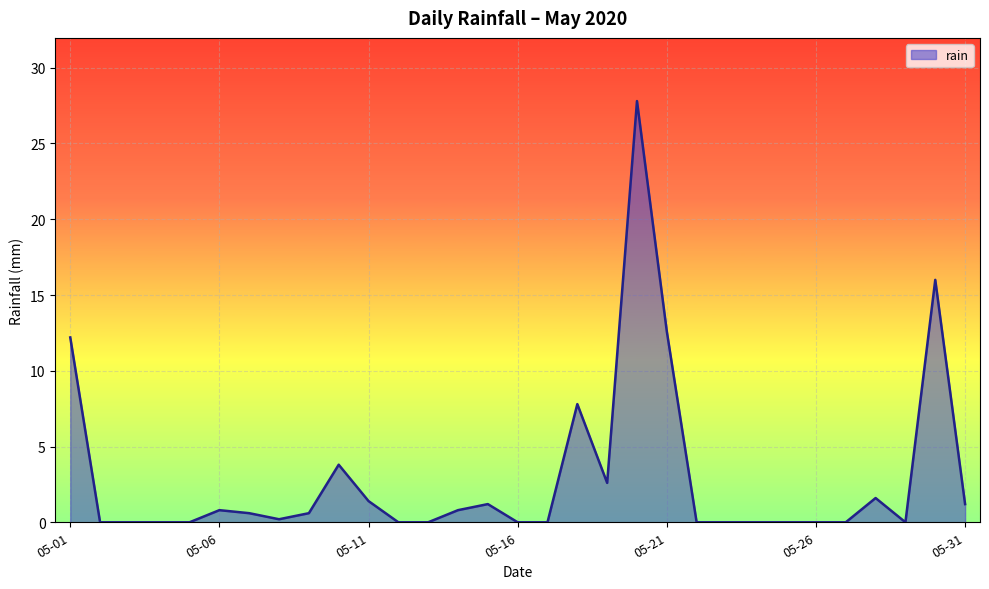

What is the maximum value shown in the chart?

27.8